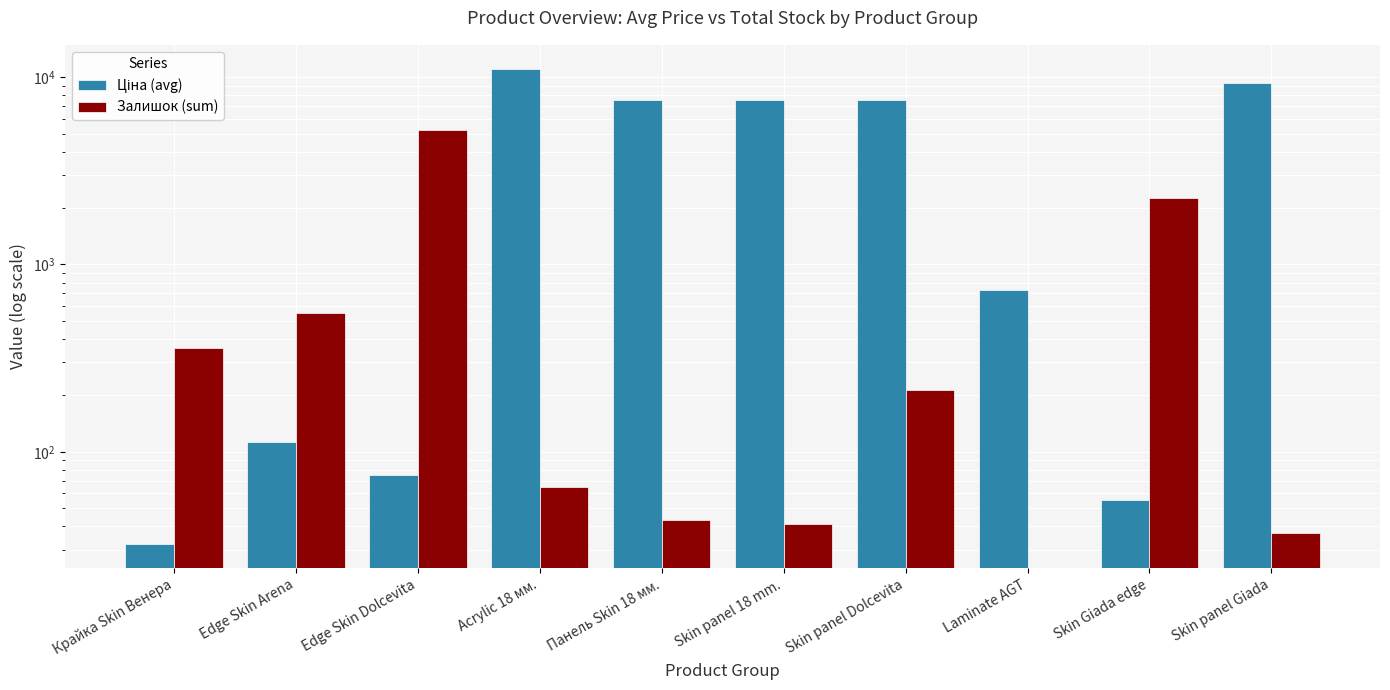

At Skin panel Dolcevita, list the series in order from smallest to largest.

Залишок (sum), Ціна (avg)